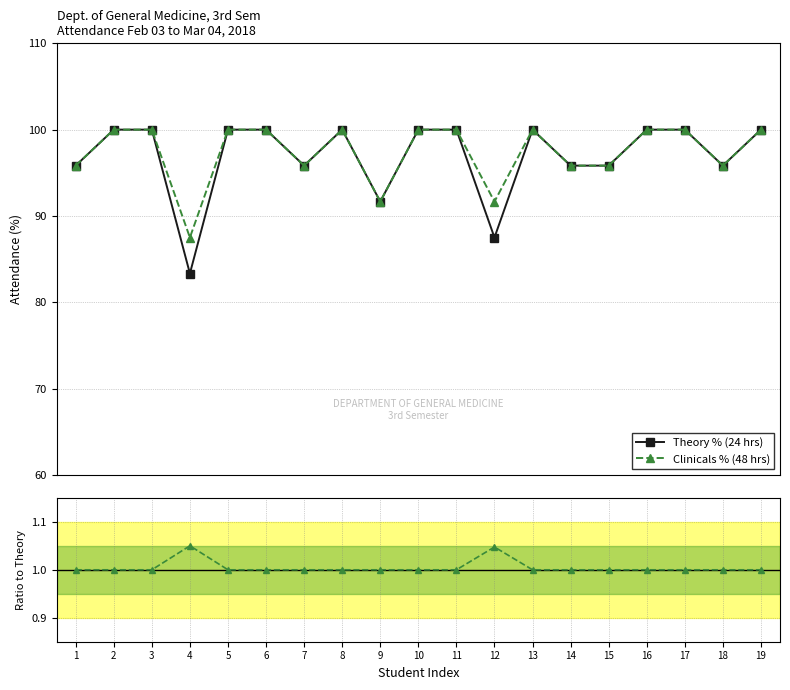

Which series has the largest total across all categories?

Clinicals % (48 hrs)